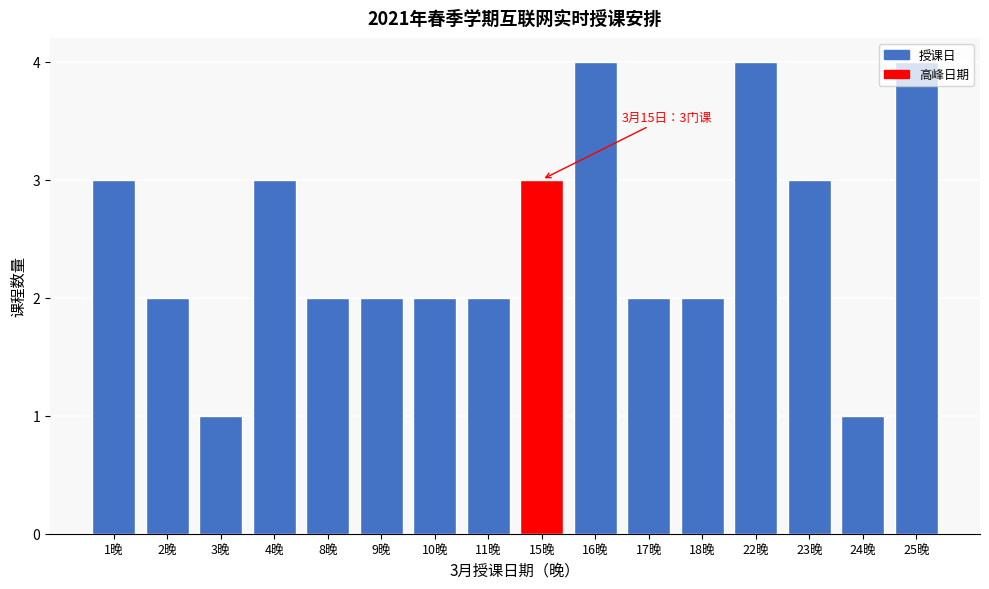

What is the greatest value displayed?

4